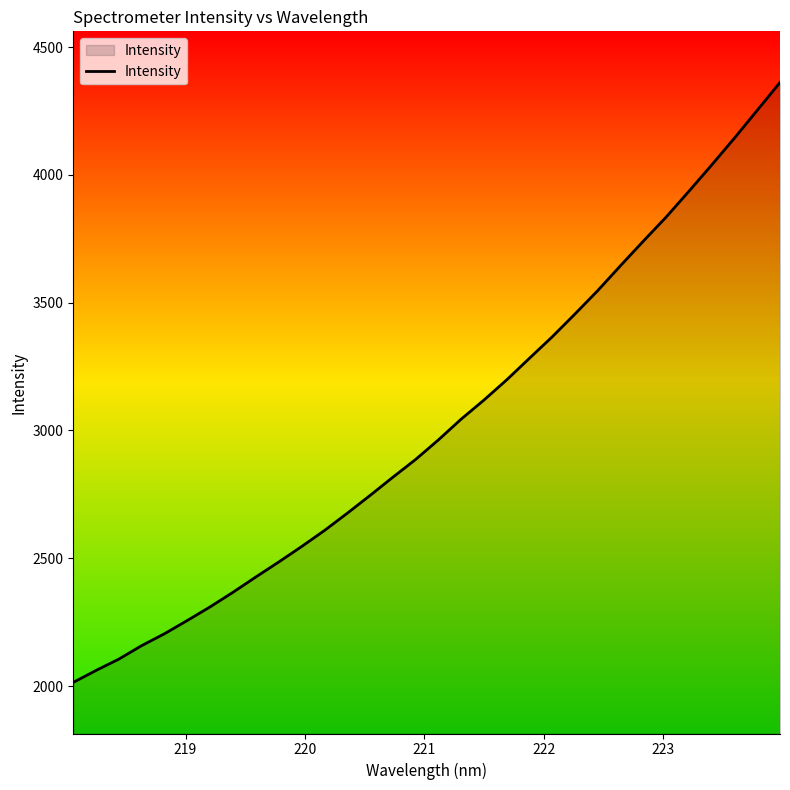

What is the greatest value displayed?

4361.6